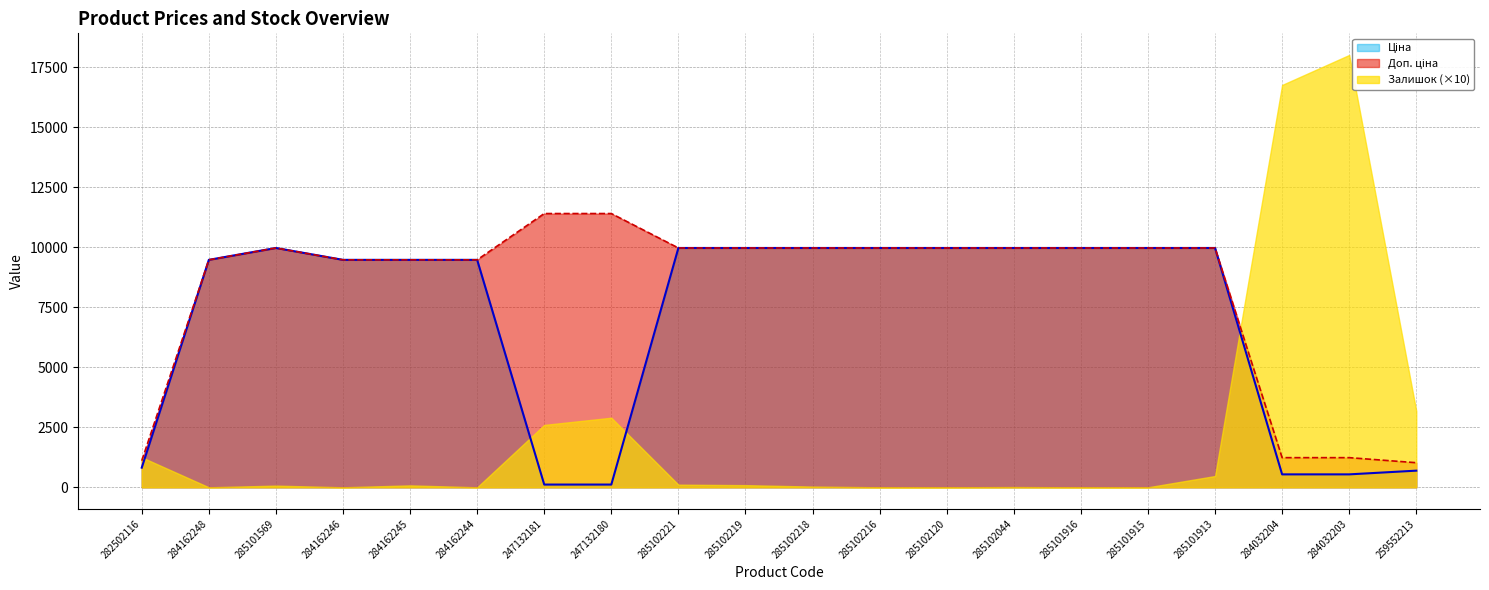

The Доп. ціна series shows 9975.0 at 285101916. True or false?

True